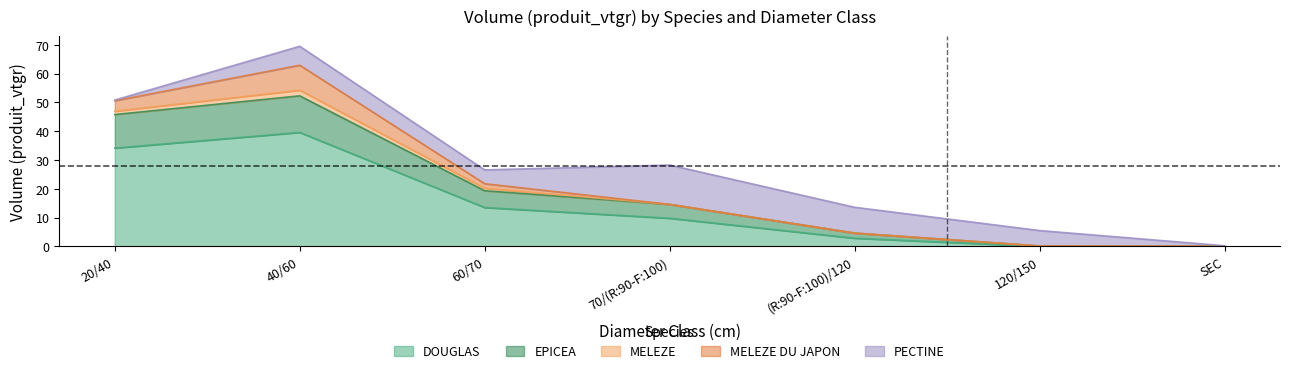

True or false: PECTINE and EPICEA intersect in this chart.

True